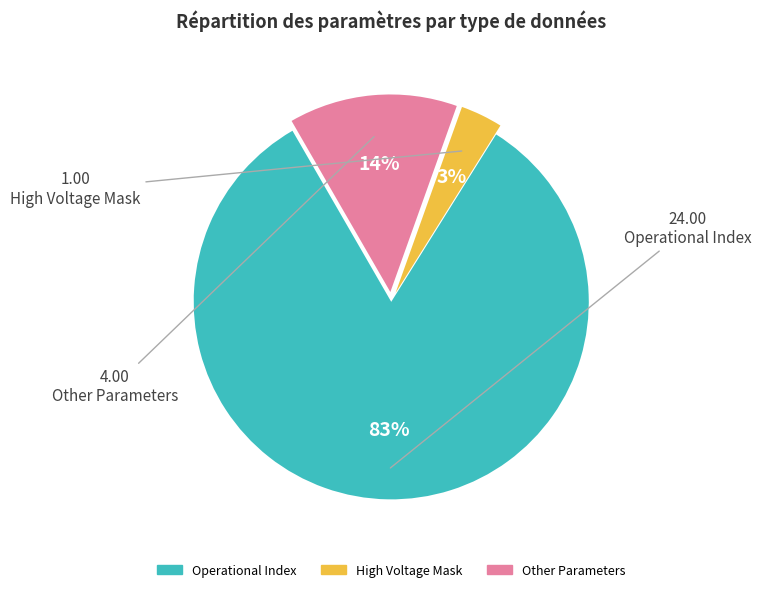

To the nearest percent, what is the average slice percentage?

33%